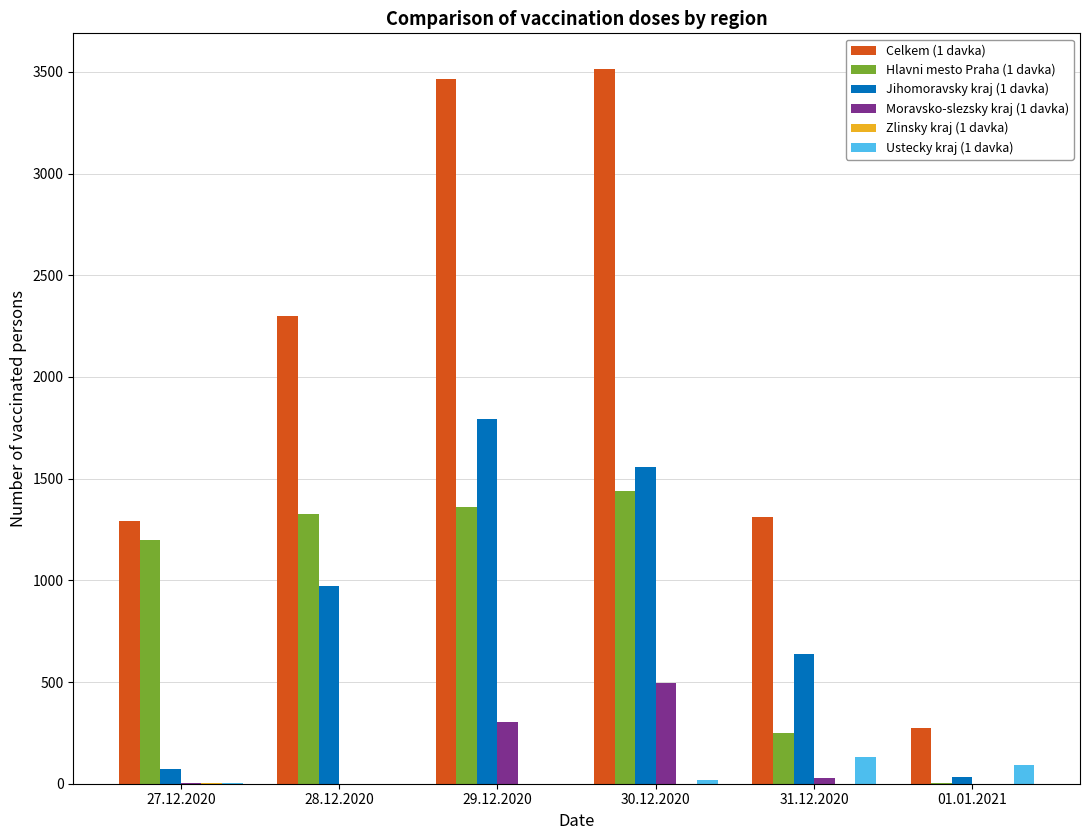

The value of Jihomoravsky kraj (1 davka) at 29.12.2020 is 1791. True or false?

True